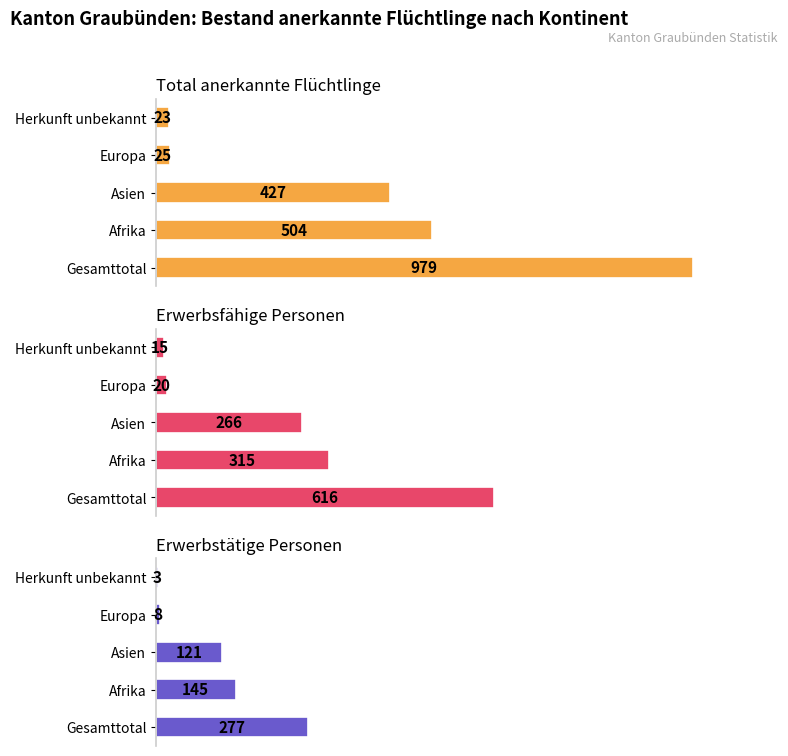

Reading right to left, list all the values displayed in this chart.

Total anerkannte Flüchtlinge: 23	25	427	504	979
Erwerbsfähige Personen: 15	20	266	315	616
Erwerbstätige Personen: 3	8	121	145	277